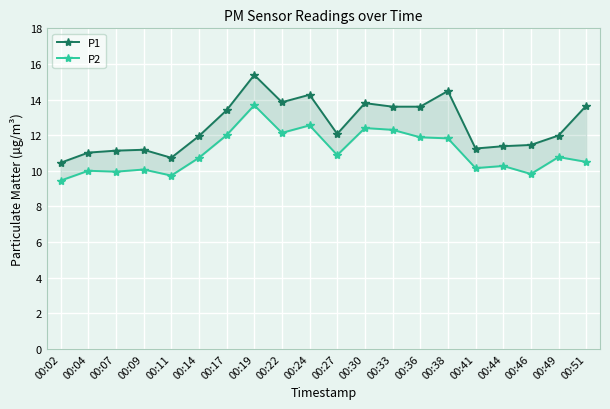

What is the maximum value shown in the chart?

15.4